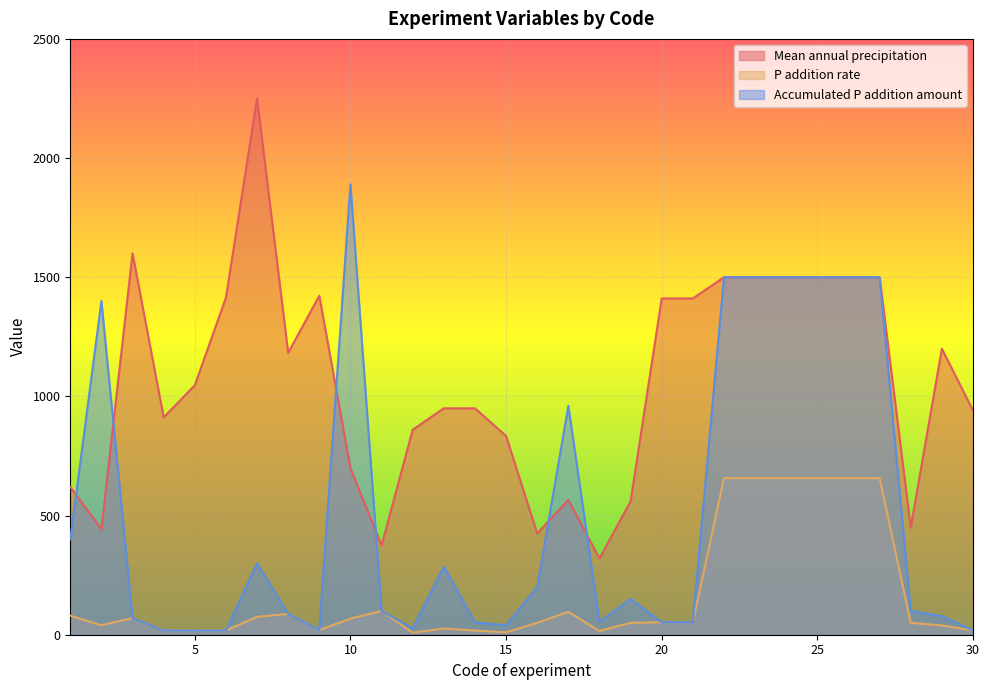

What value does the Accumulated P addition amount series have at 14?

52.0